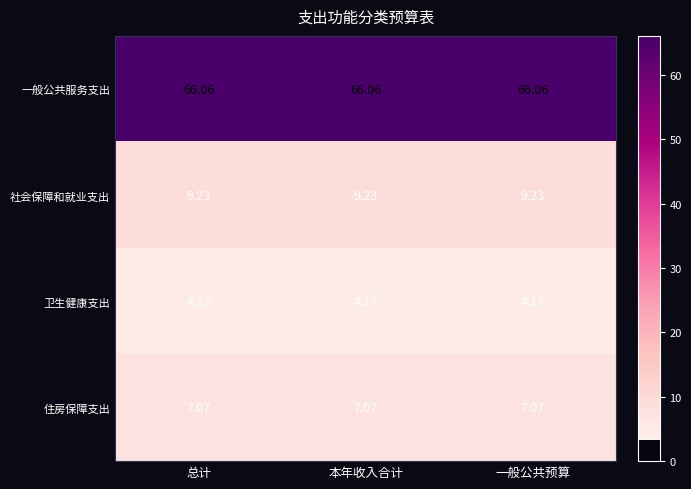

At 本年收入合计, list the series in order from largest to smallest.

一般公共服务支出, 社会保障和就业支出, 住房保障支出, 卫生健康支出